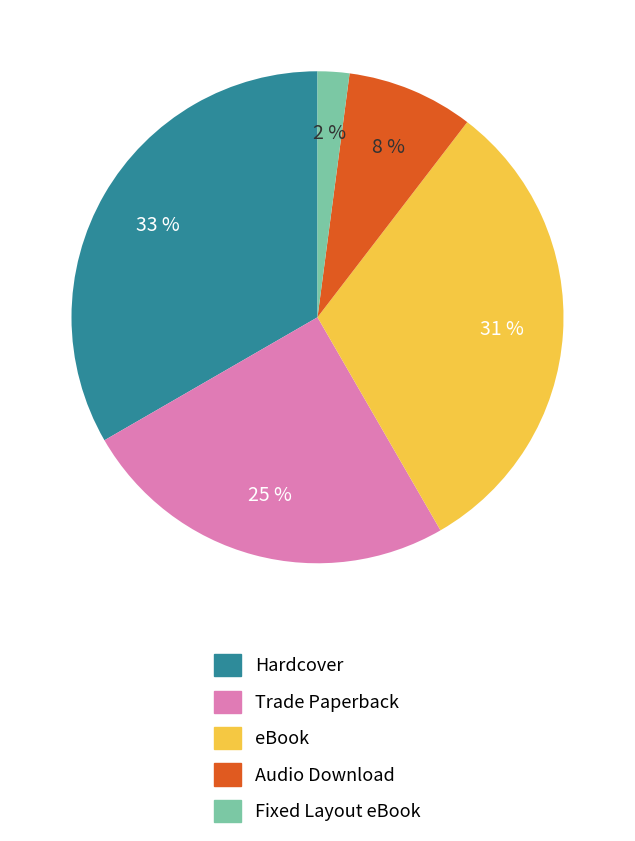

Is it true that Fixed Layout eBook is 12% of the pie?

False